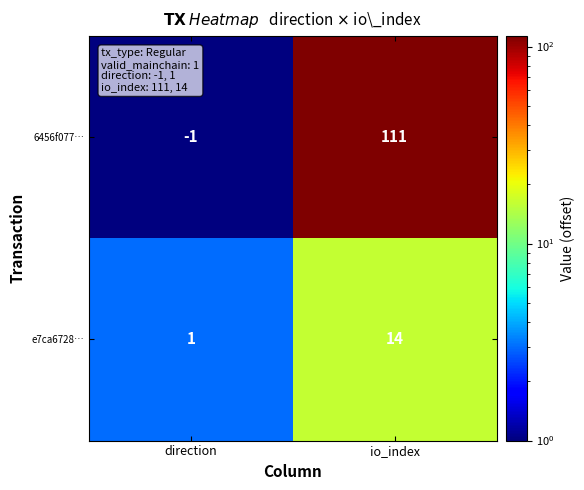

At which category is the sum across all series the highest?

io_index